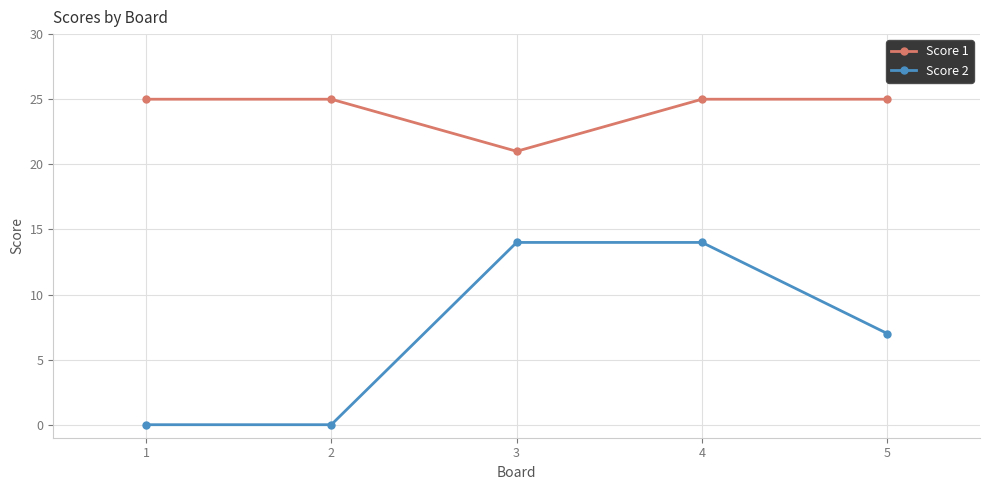

What are all the series names shown in the legend?

Score 1, Score 2